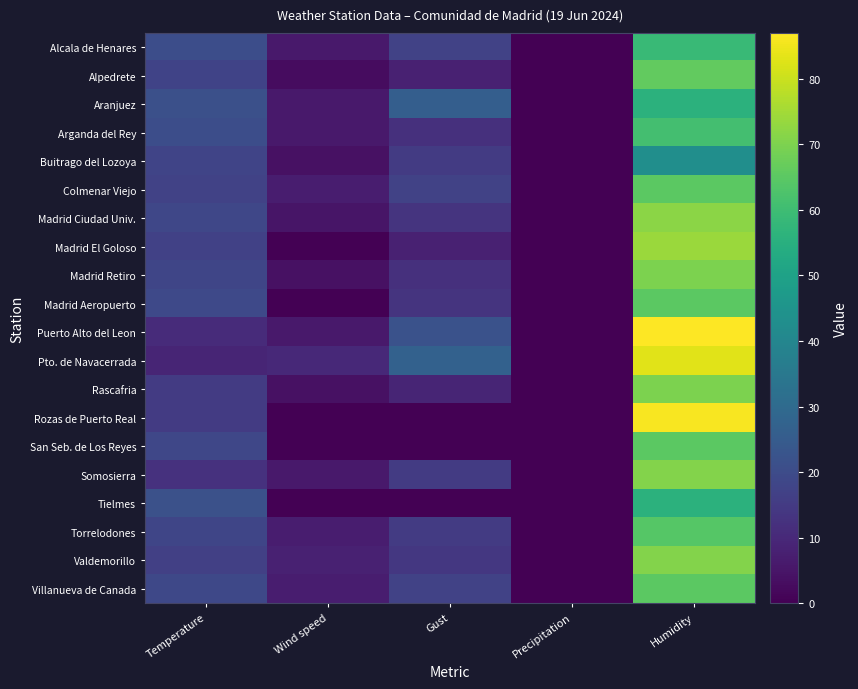

What is the difference between the highest and lowest values at Humidity?

44.0